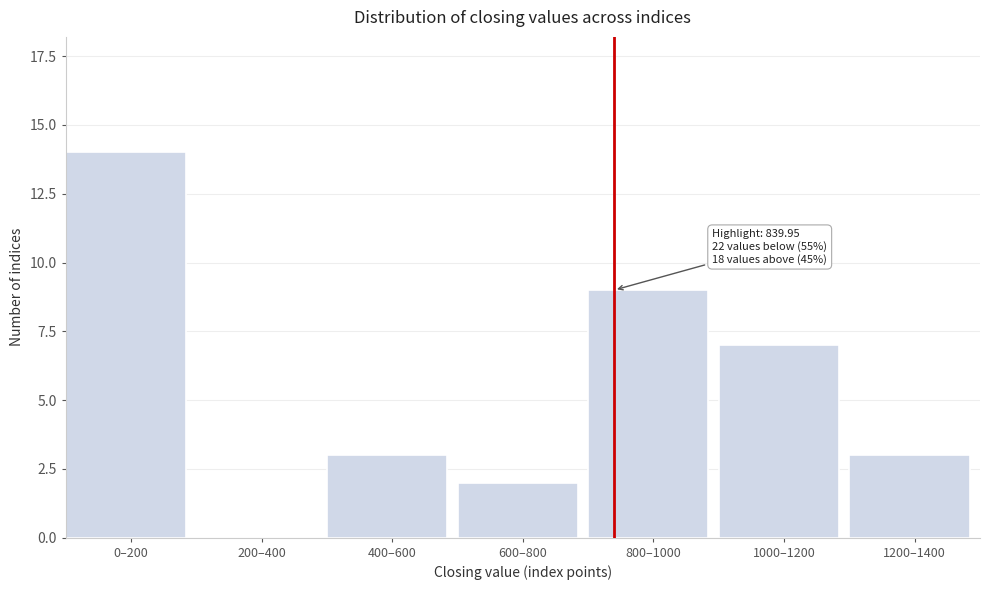

Reading right to left, extract all data points from this chart.

1200–1400=3	1000–1200=7	800–1000=9	600–800=2	400–600=3	200–400=0	0–200=14